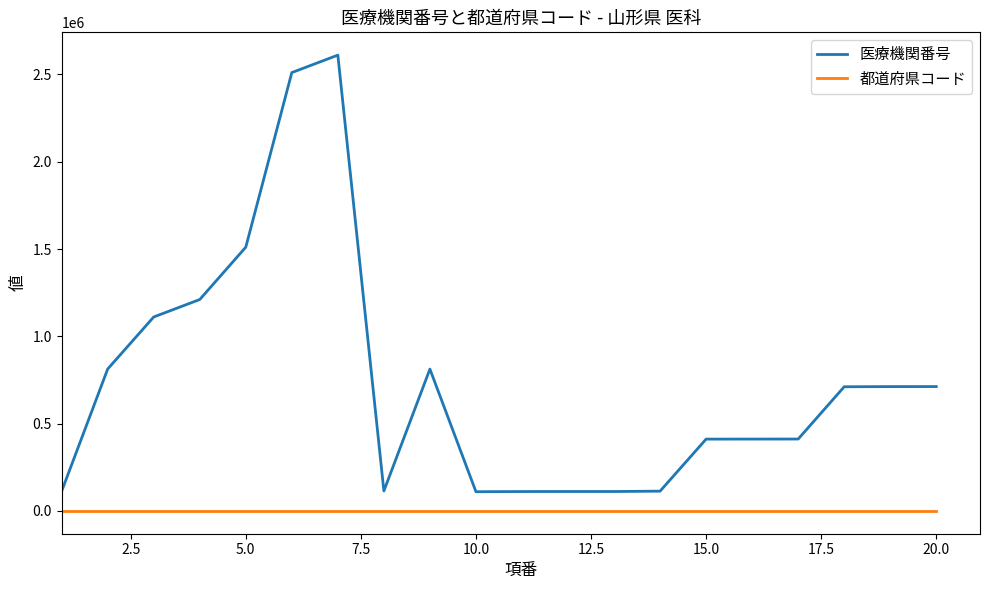

Does the chart display data point markers on the line(s)?

No